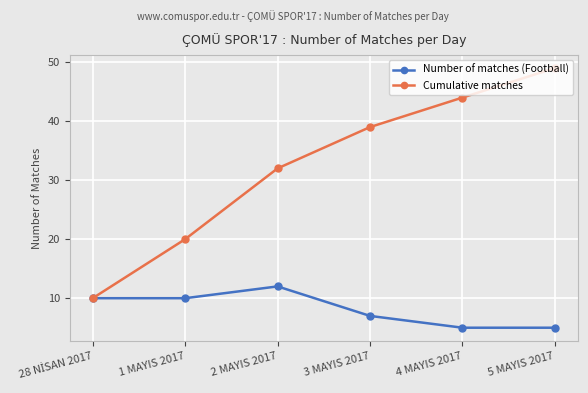

What is the total value across all series at 5 MAYIS 2017?

54